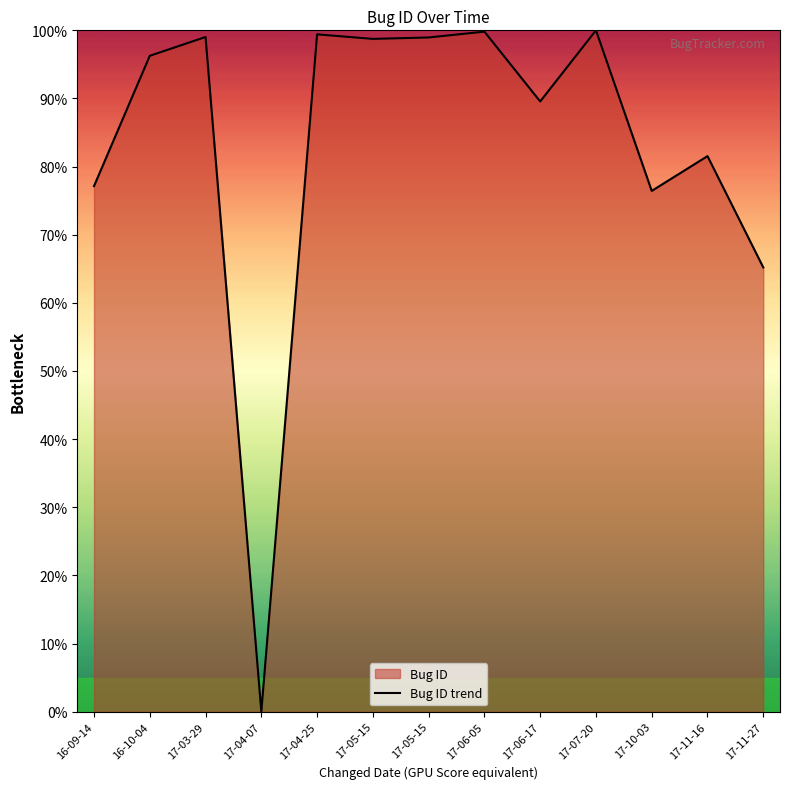

Which has a higher value, 17-07-20 or 17-05-15?

17-07-20